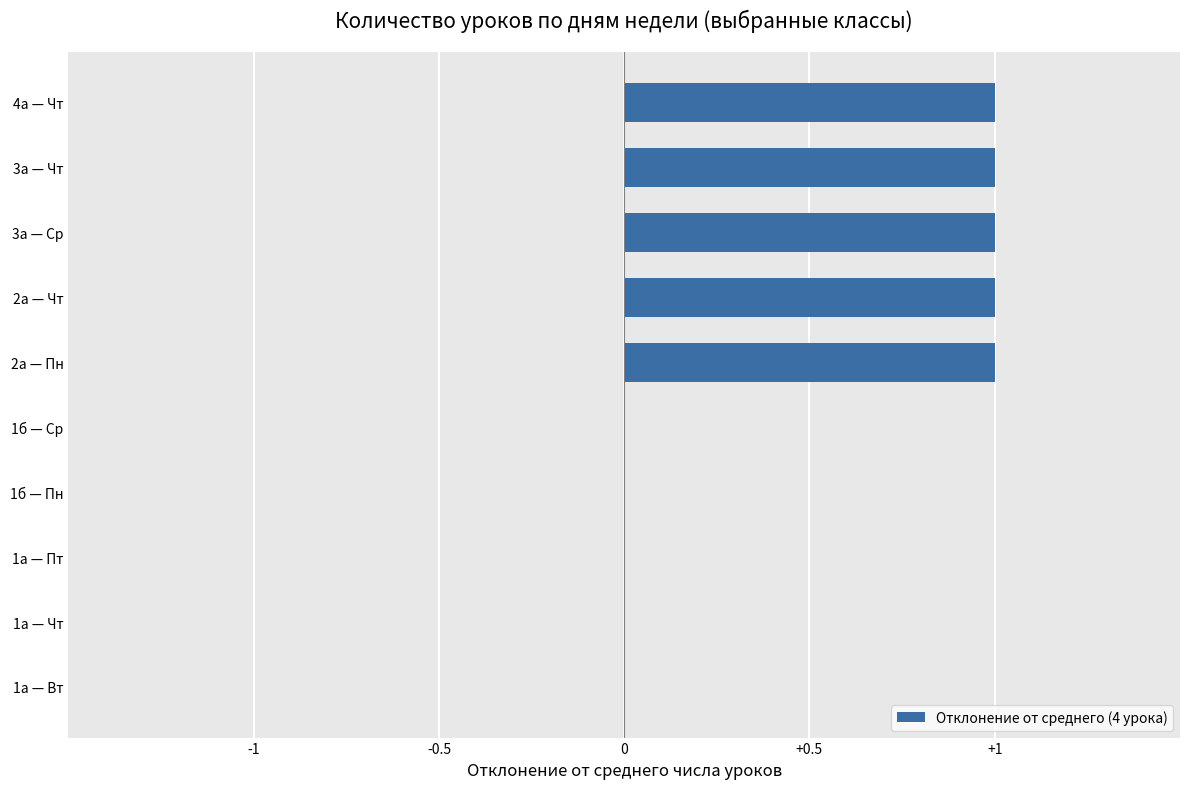

How many distinct data groups are displayed?

1